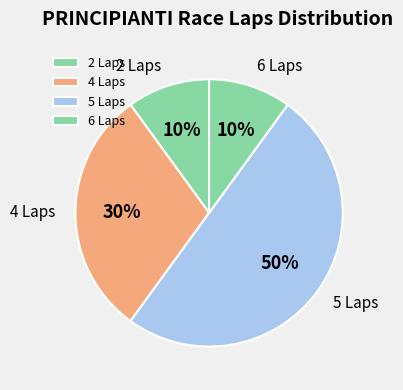

What is the largest slice in the pie chart?

5 Laps